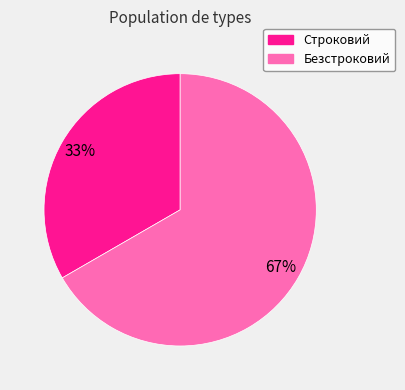

Is it true that Безстроковий is 58% of the pie?

False